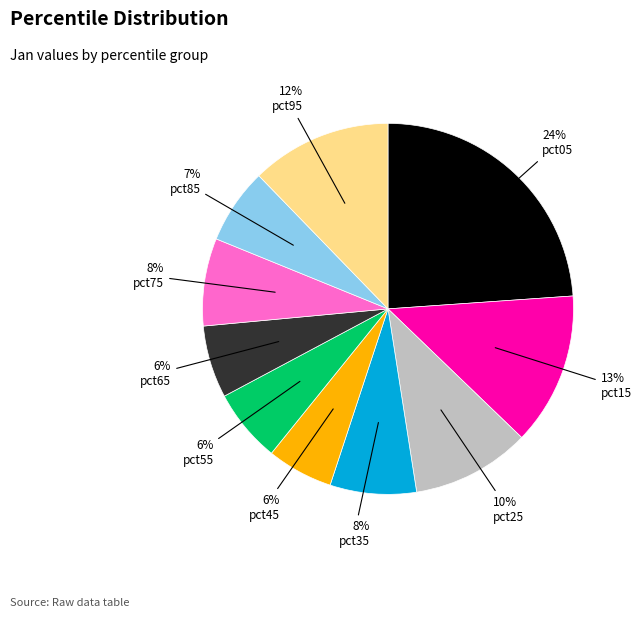

Count the number of slices in the pie.

10